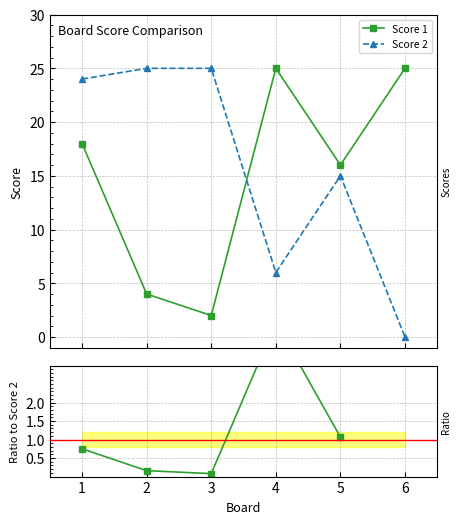

True or false: Score 1 has more than 2 points higher than both neighbors.

False